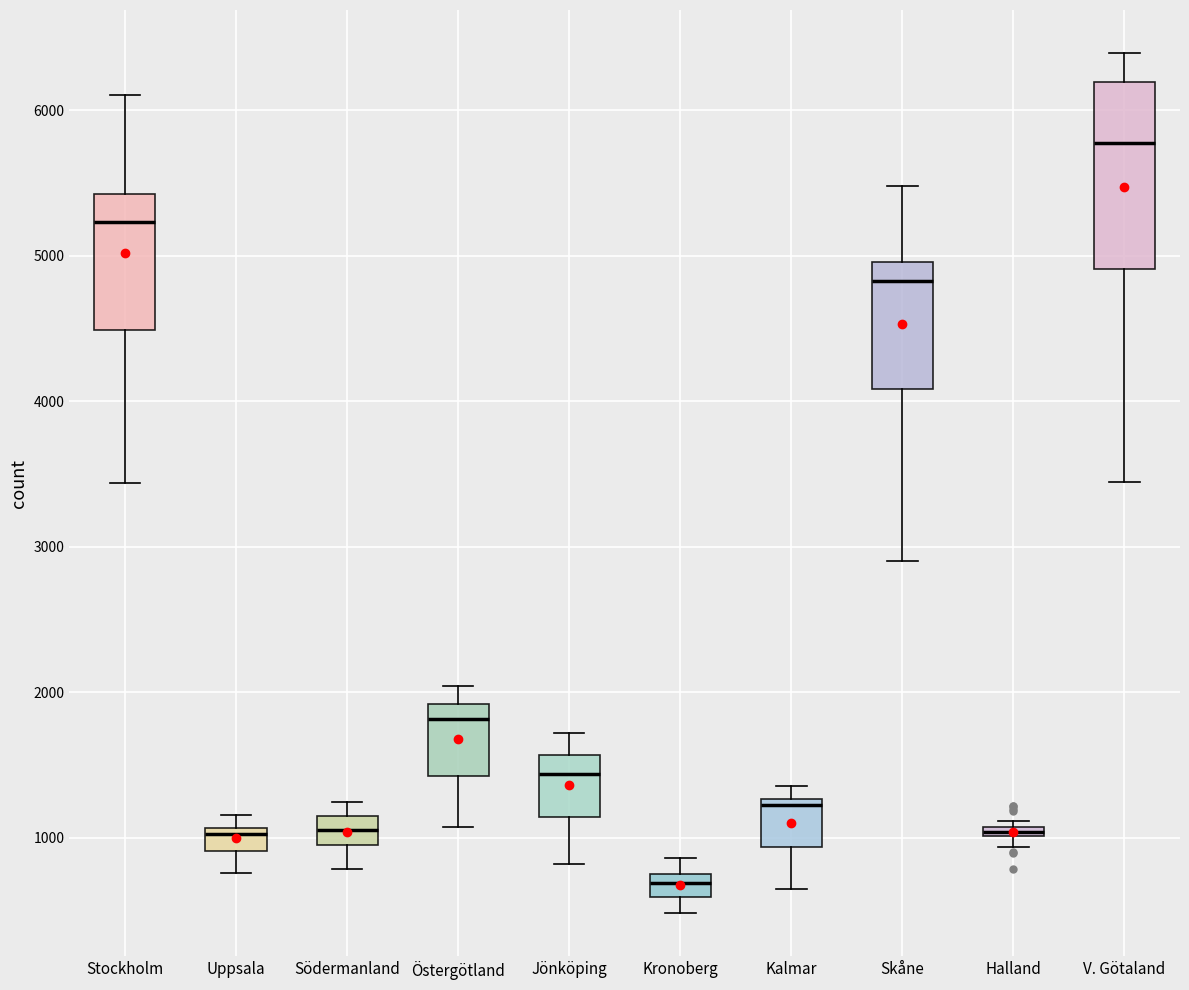

Where does the upper whisker of the box for Stockholm end on the y-axis? The values are not printed on the chart, so give them approximately, as read against the axis.

6100